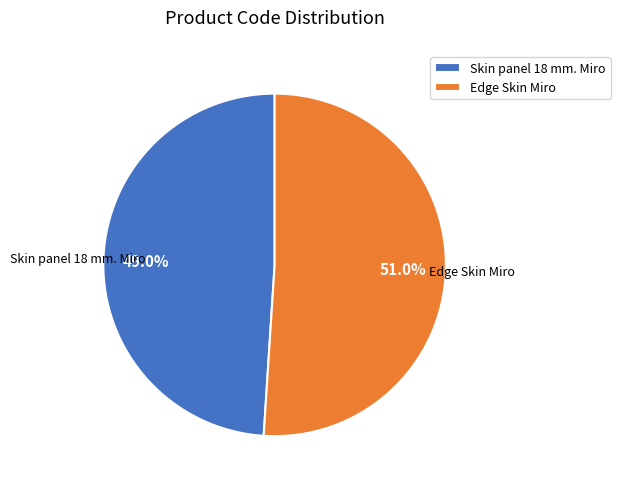

Which slice is the smallest?

Skin panel 18 mm. Miro